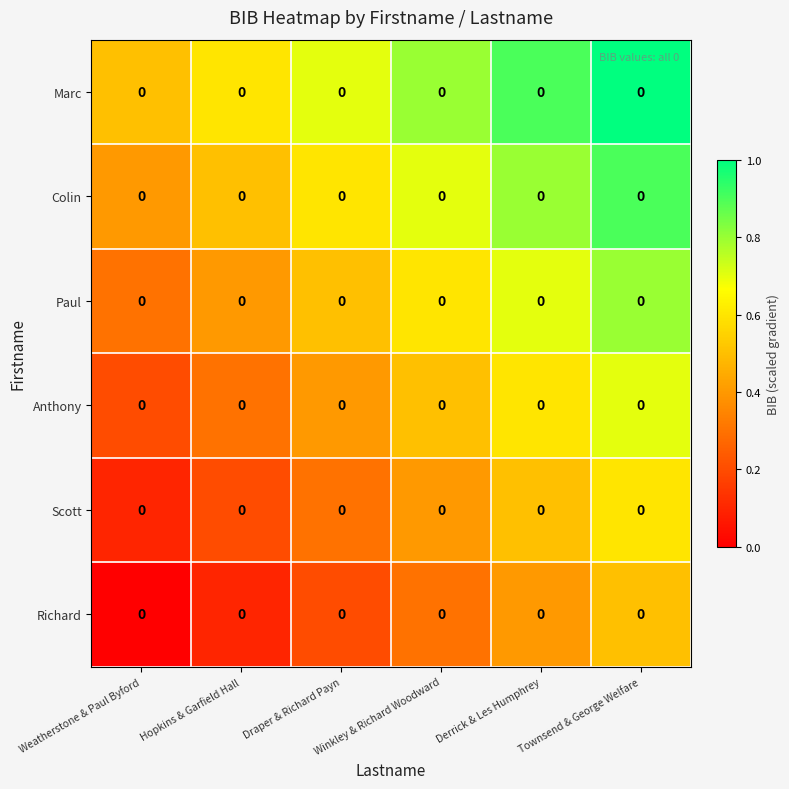

Rank the categories by Paul value from highest to lowest.

Townsend & George Welfare, Derrick & Les Humphrey, Winkley & Richard Woodward, Draper & Richard Payn, Hopkins & Garfield Hall, Weatherstone & Paul Byford